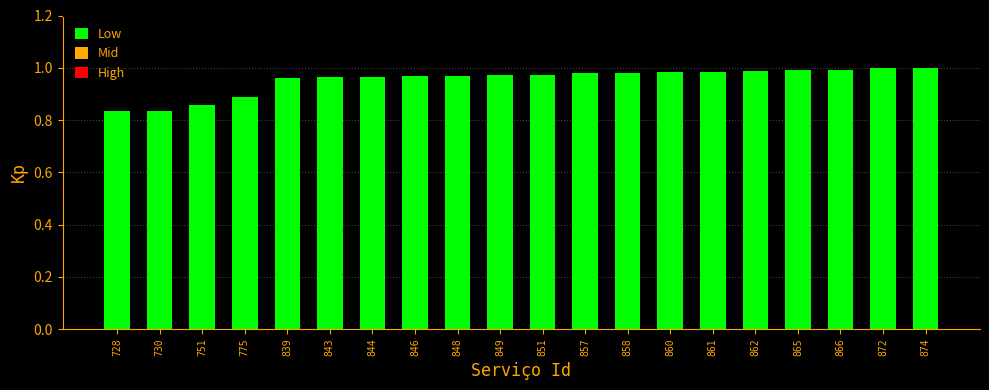

True or false: the data shows 0.4 at 861.

False